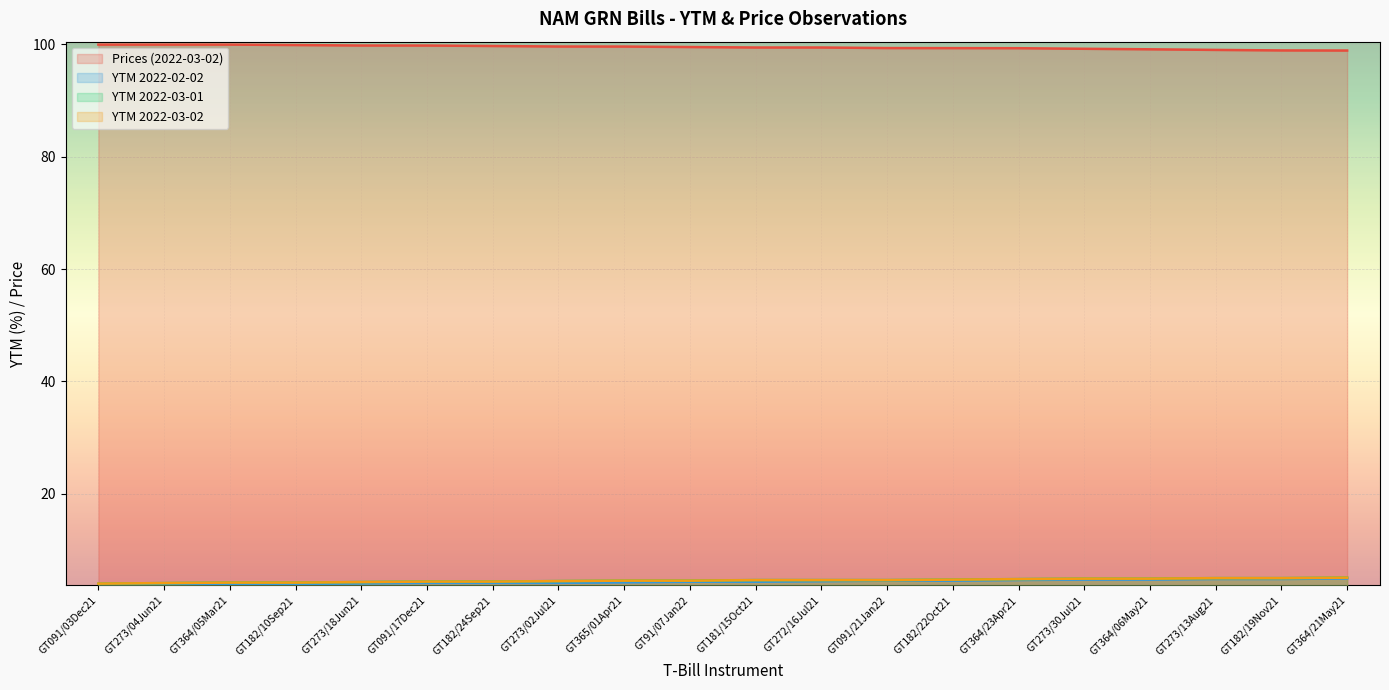

True or false: YTM 2022-03-02 has a value of 1.1 at GT091/17Dec21.

False